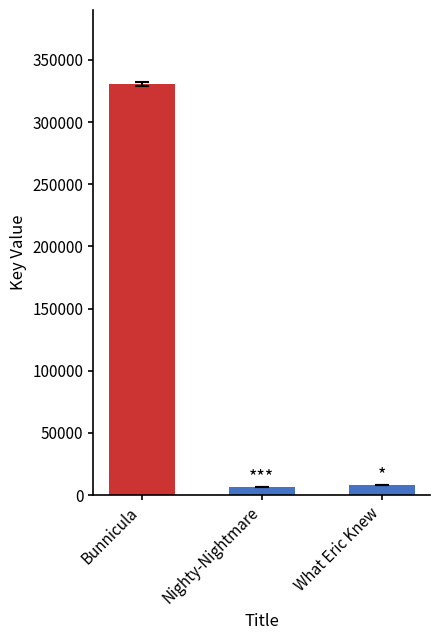

What is the maximum value shown in the chart?

330569